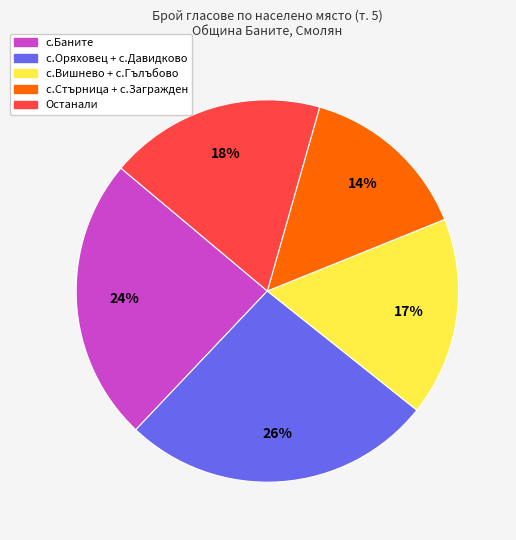

To the nearest percent, what is the difference between the largest and smallest slice percentages?

12%